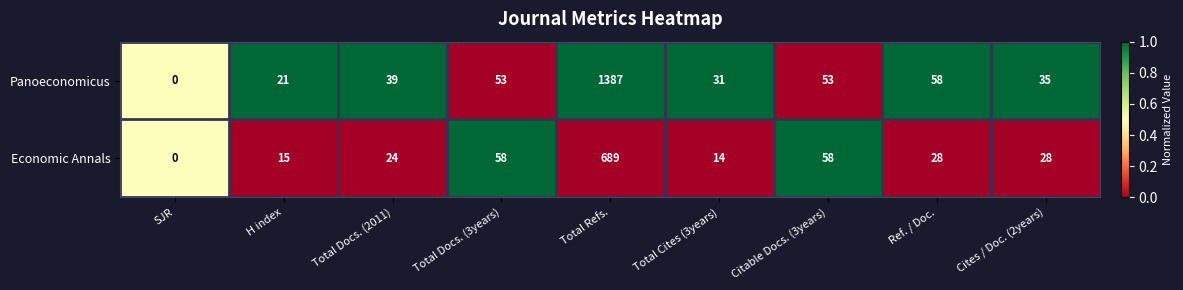

At which category is the sum across all series the highest?

Total Refs.